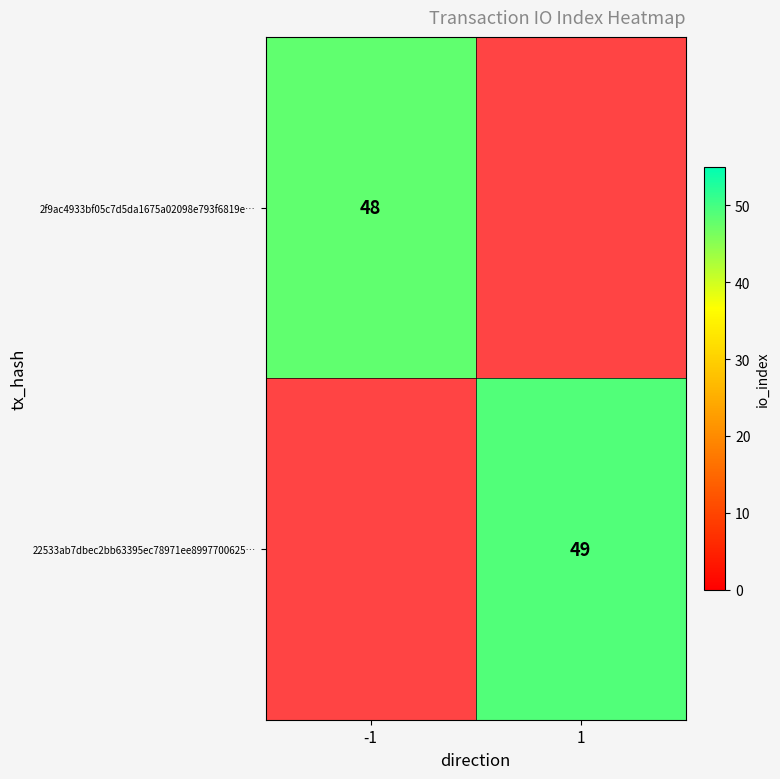

What is the maximum value shown in the chart?

49.0